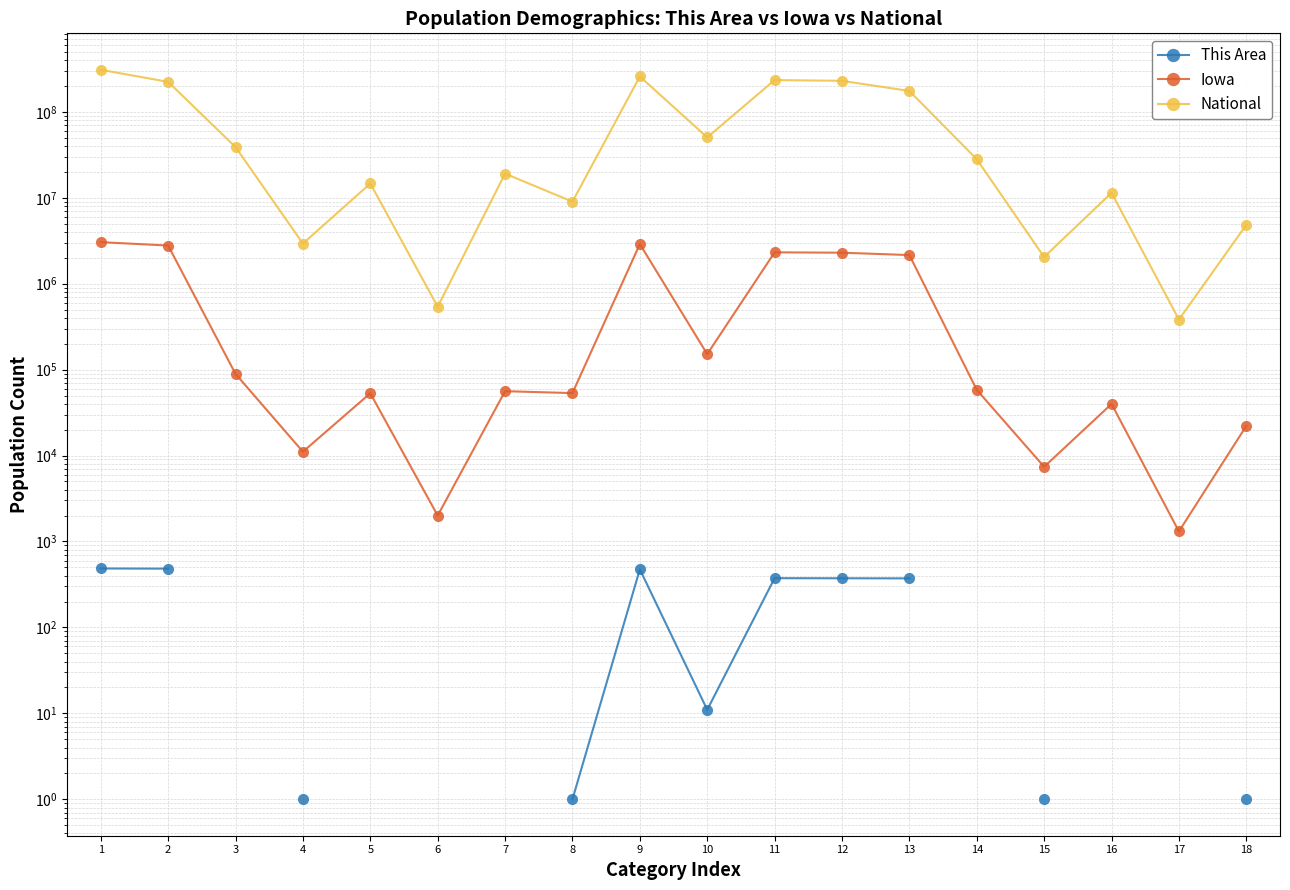

Is it true that National equals 38929319.0 at 3?

True